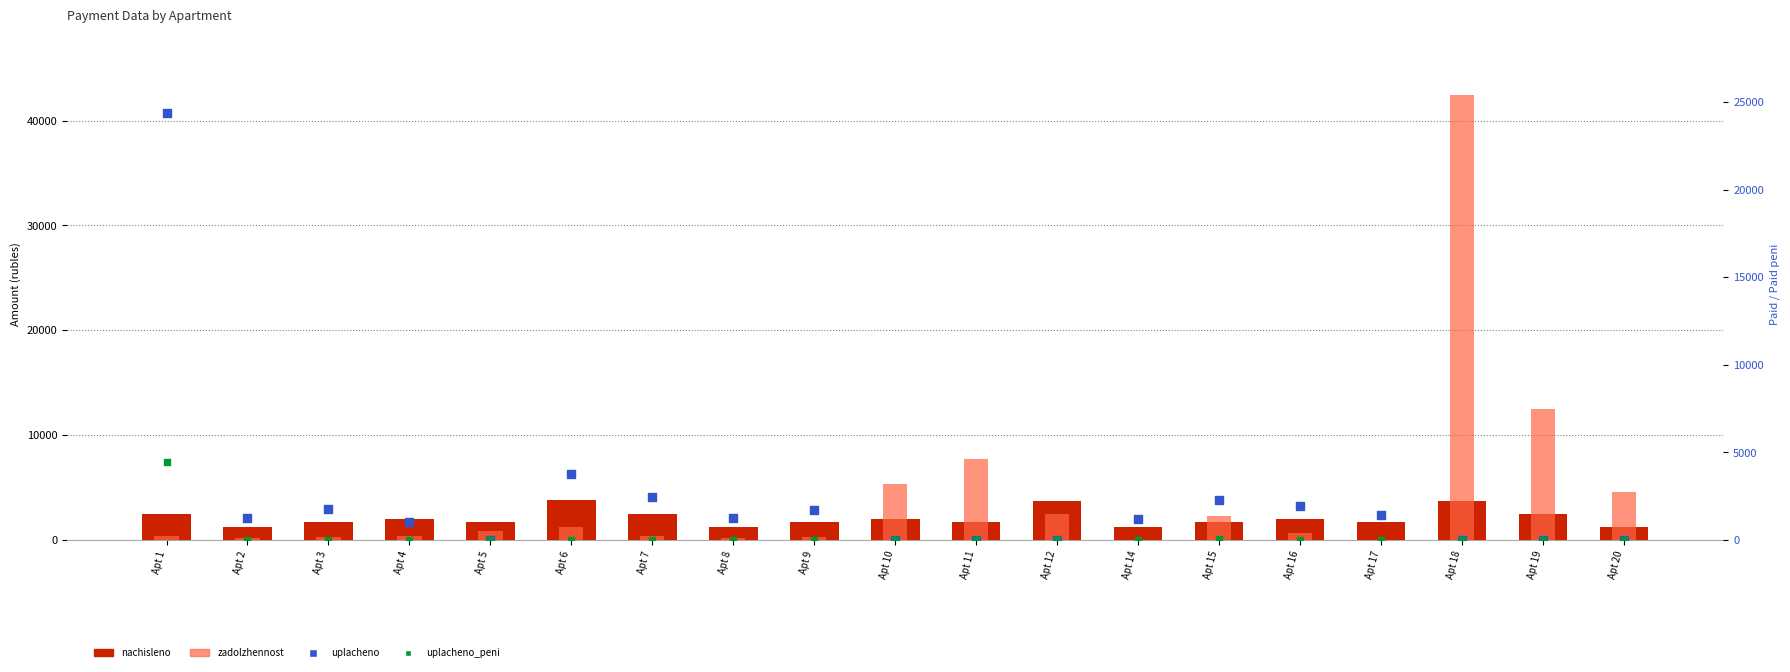

Which series has the widest spread of Y values?

zadolzhennost